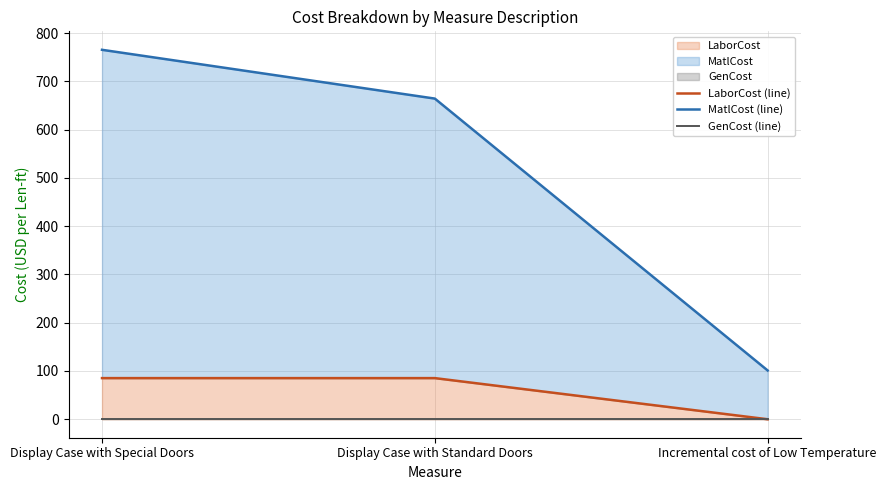

Reading left to right, list all the values displayed in this chart.

LaborCost (line): Display Case with Special Doors=85.2	Display Case with Standard Doors=85.2	Incremental cost of Low Temperature=0.0
MatlCost (line): Display Case with Special Doors=765.5	Display Case with Standard Doors=664.5	Incremental cost of Low Temperature=101.1
GenCost (line): Display Case with Special Doors=0.0	Display Case with Standard Doors=0.0	Incremental cost of Low Temperature=0.0